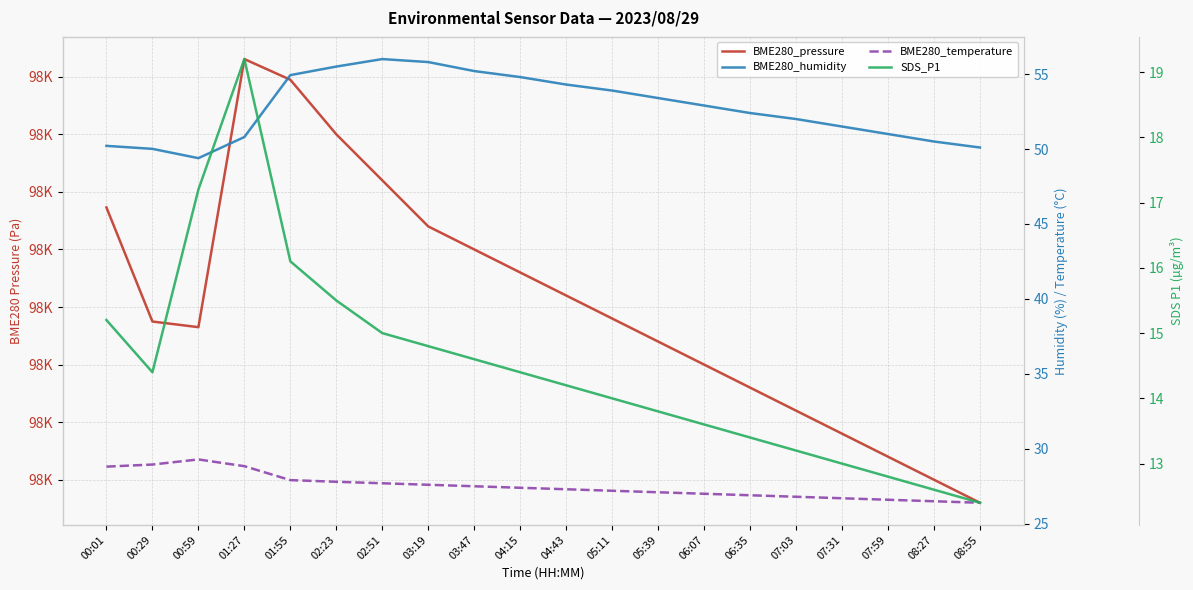

The BME280_pressure series shows 97832.7 at 01:27. True or false?

True